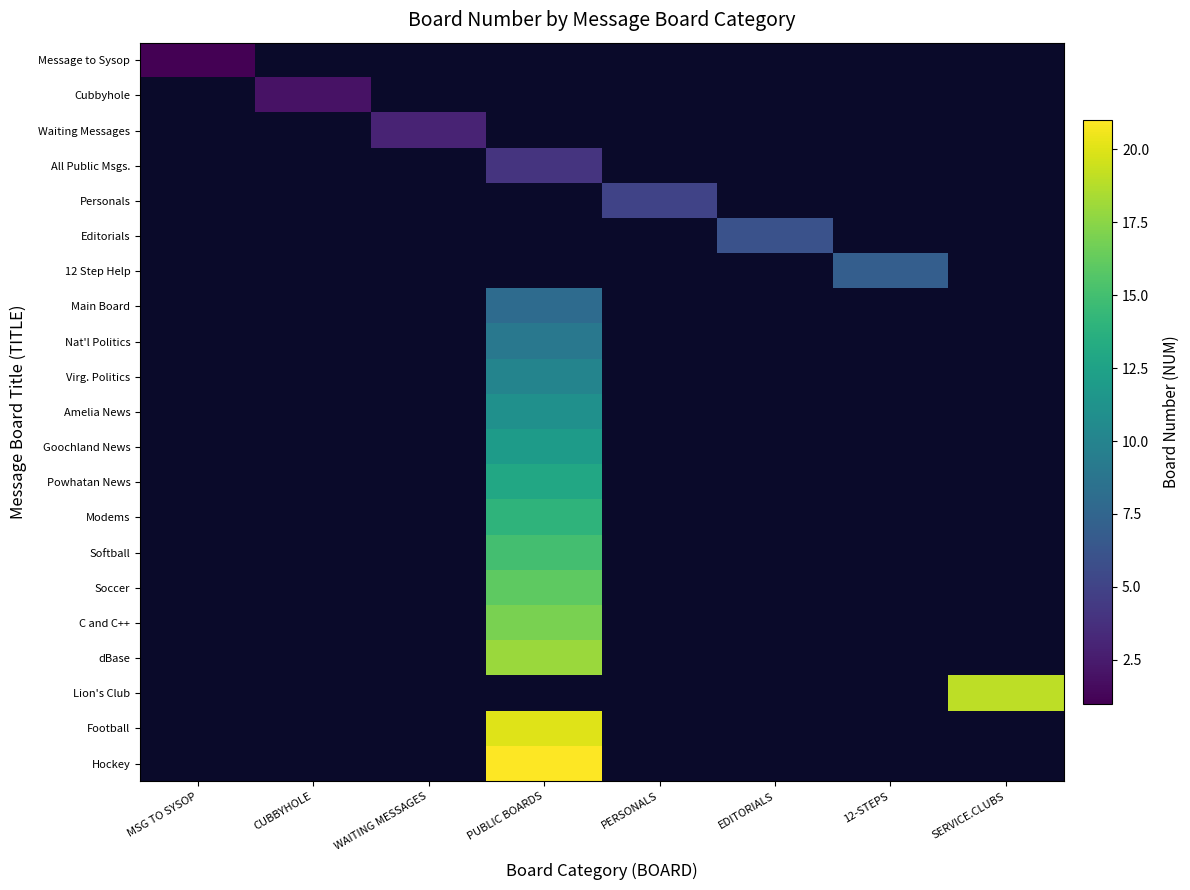

True or false: C and C++ has a value of 26.0 at PUBLIC BOARDS.

False